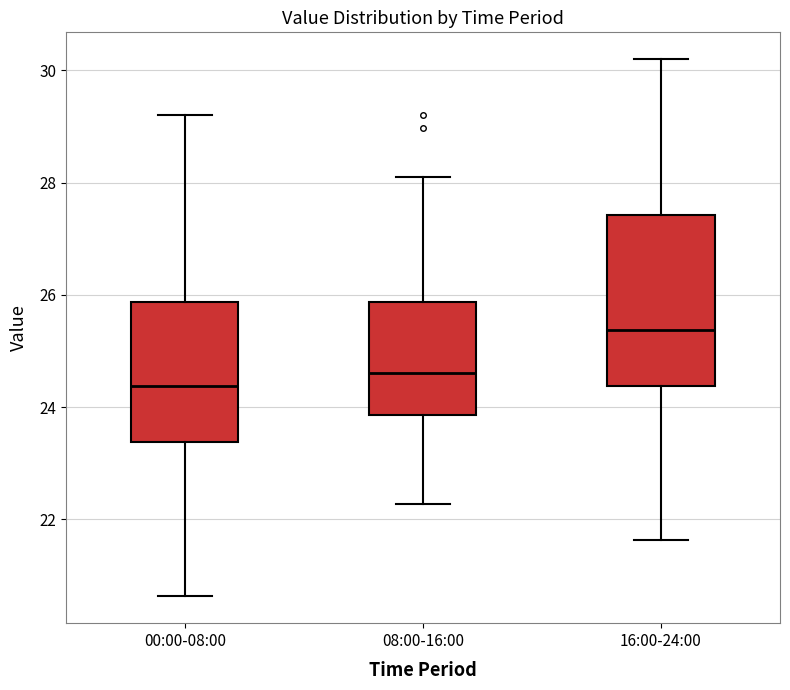

Where is the upper edge of the box for 16:00-24:00 on the y-axis? The values are not printed on the chart, so give them approximately, as read against the axis.

27.4